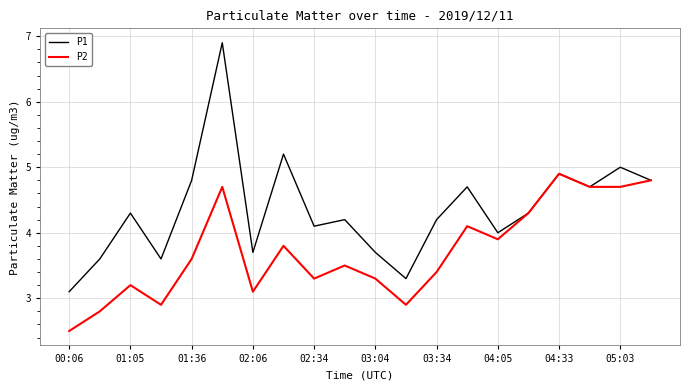

What is the greatest value displayed?

6.9